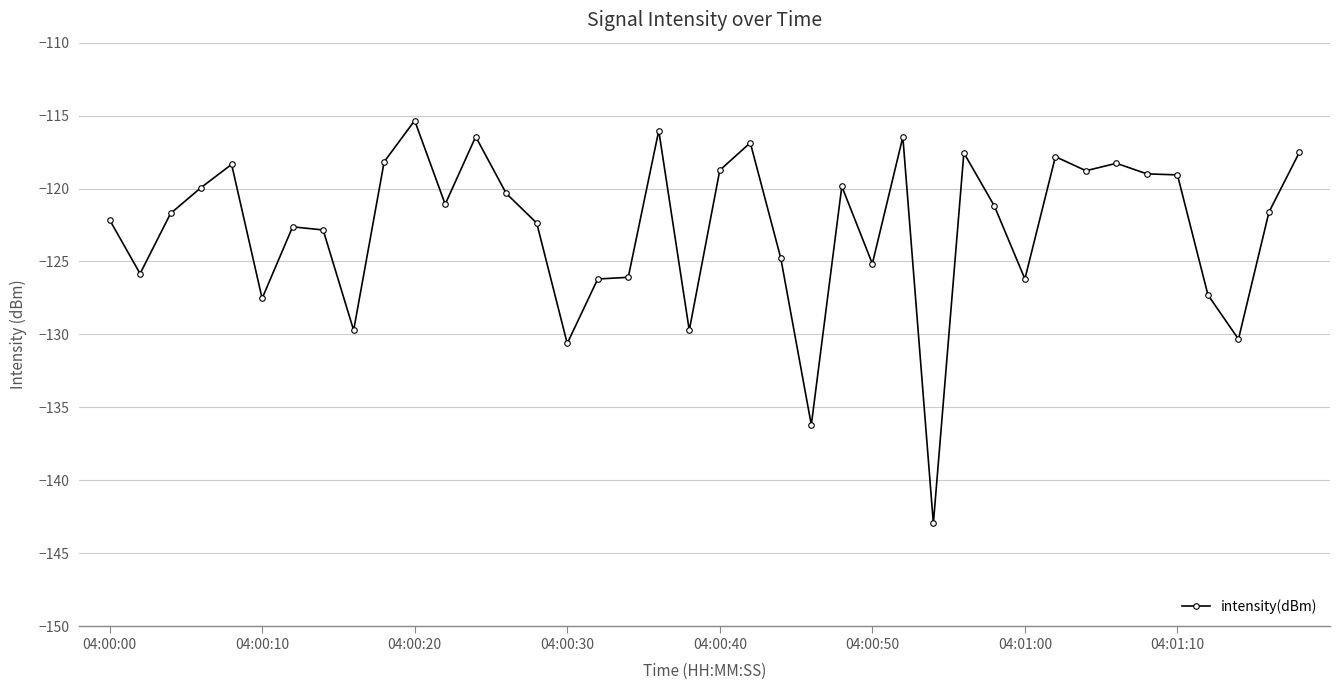

What is the value of the 1st point from the left?

-122.1